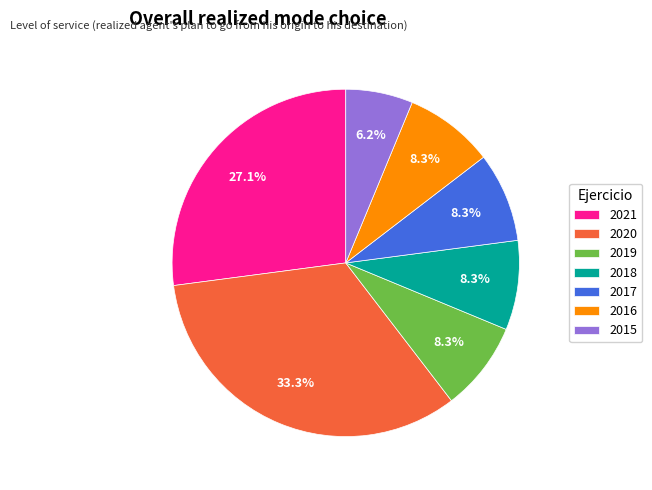

To the nearest percent, what is the average slice percentage?

14%